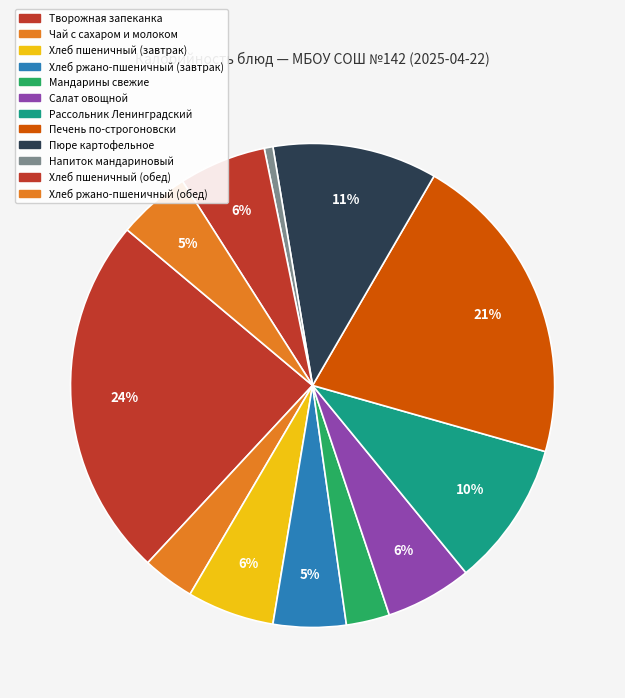

How many slices are in this pie chart?

12